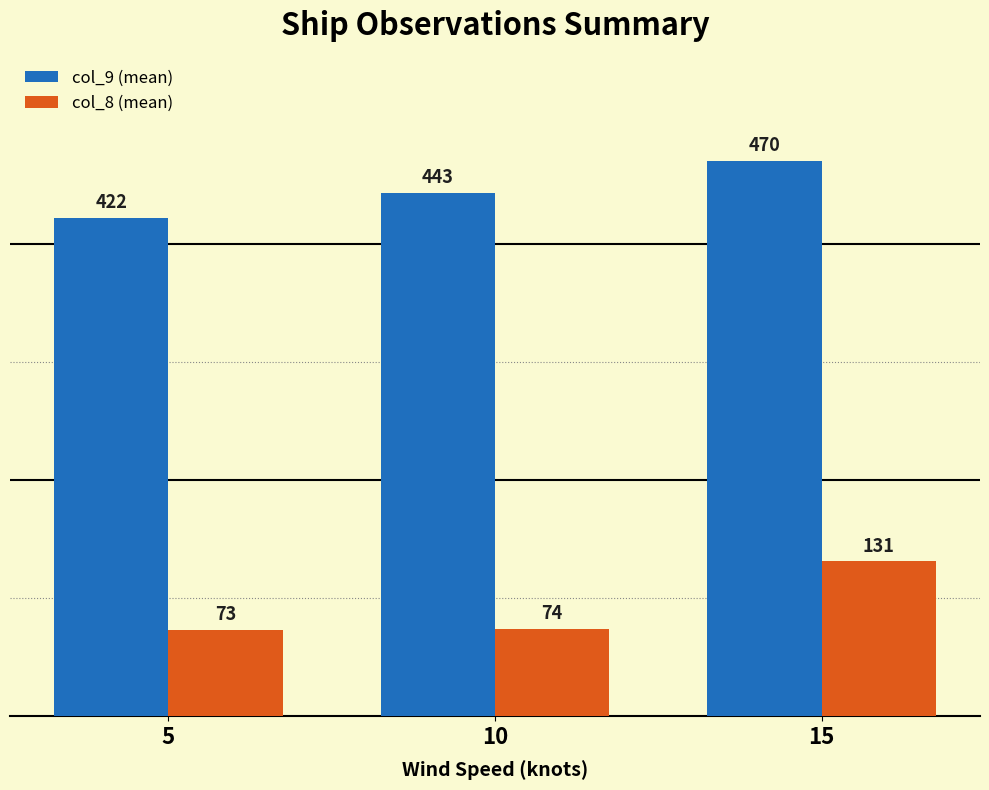

What is the greatest value displayed?

470